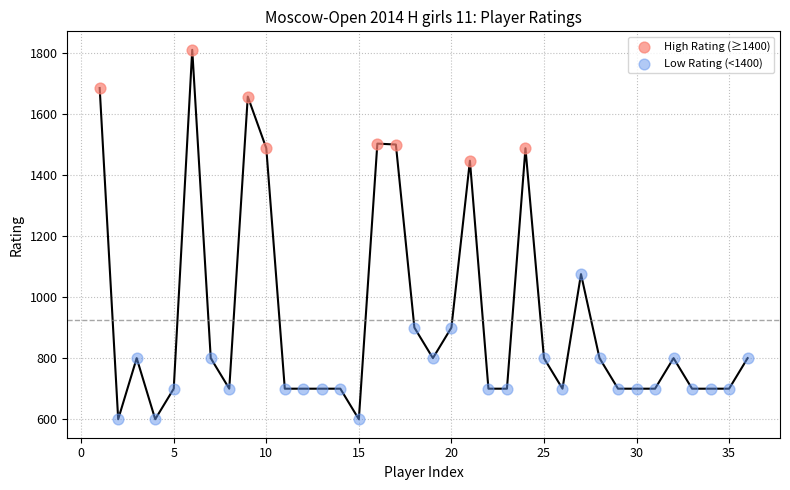

Which series reaches the minimum Y coordinate?

Low Rating (<1400)